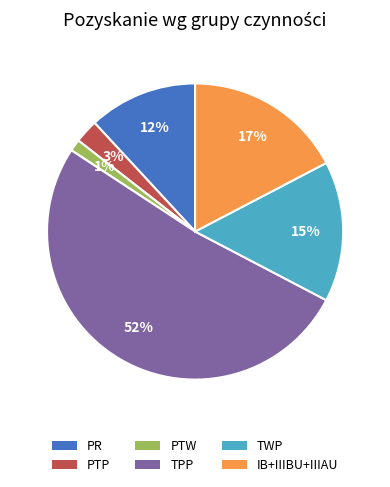

To the nearest percent, what is the average slice percentage?

17%